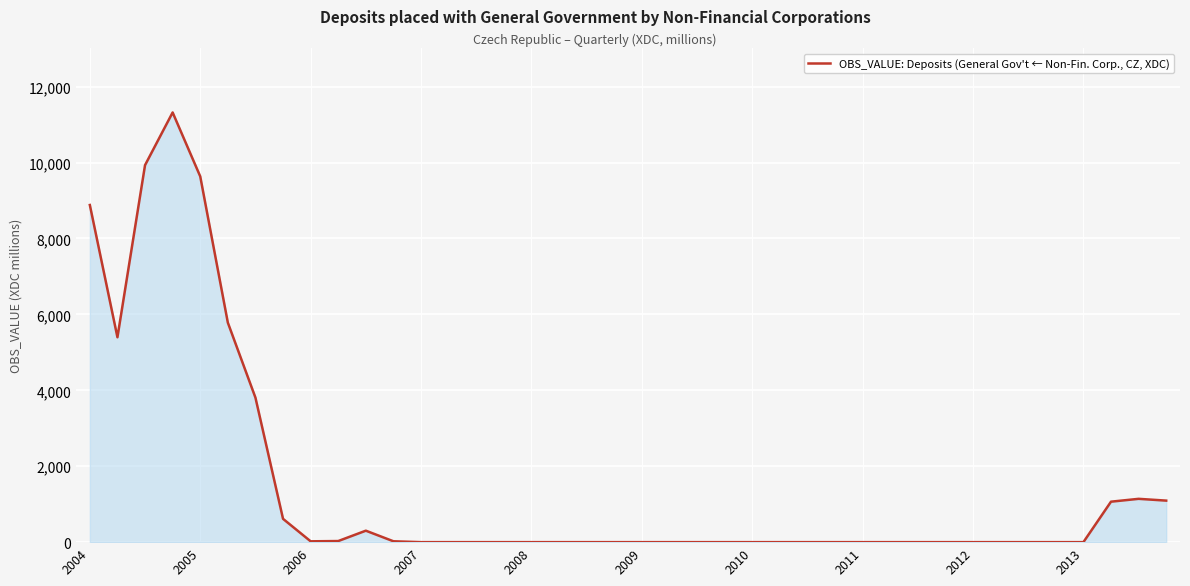

Does the chart have visible grid lines?

Yes